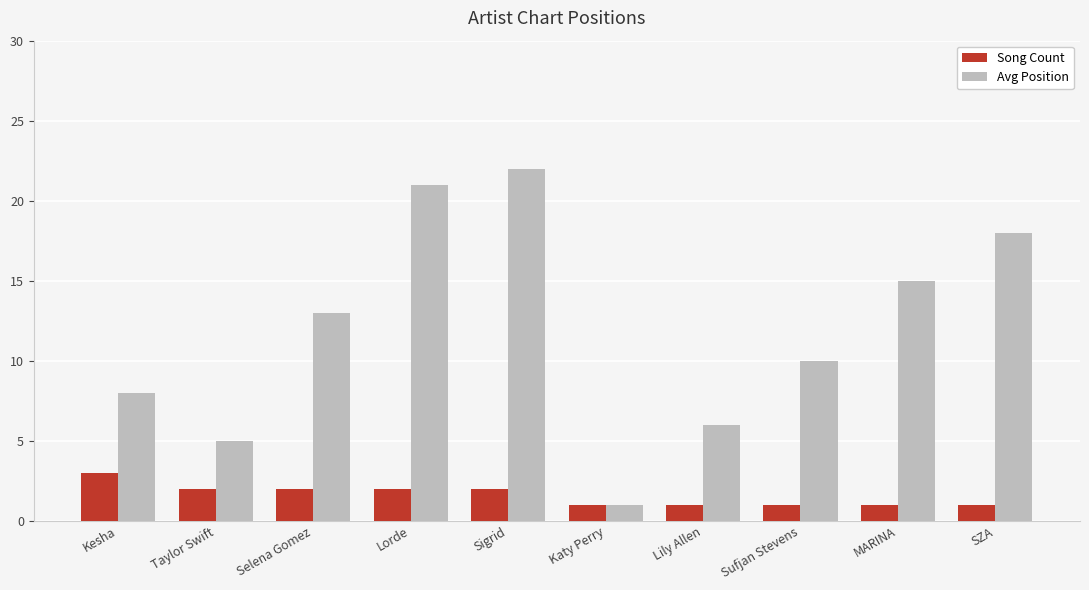

Is it true that Avg Position equals 2 at Katy Perry?

False